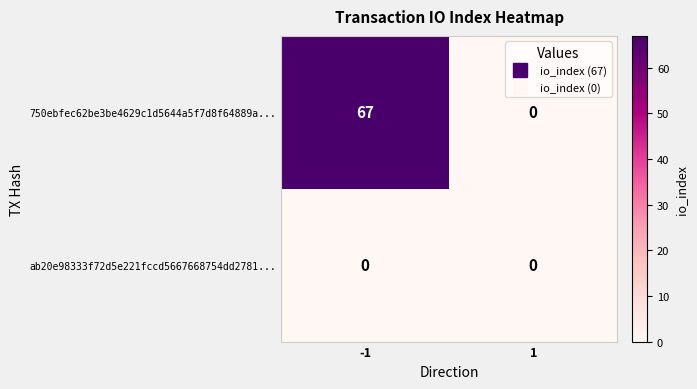

How many series are shown in this chart?

2